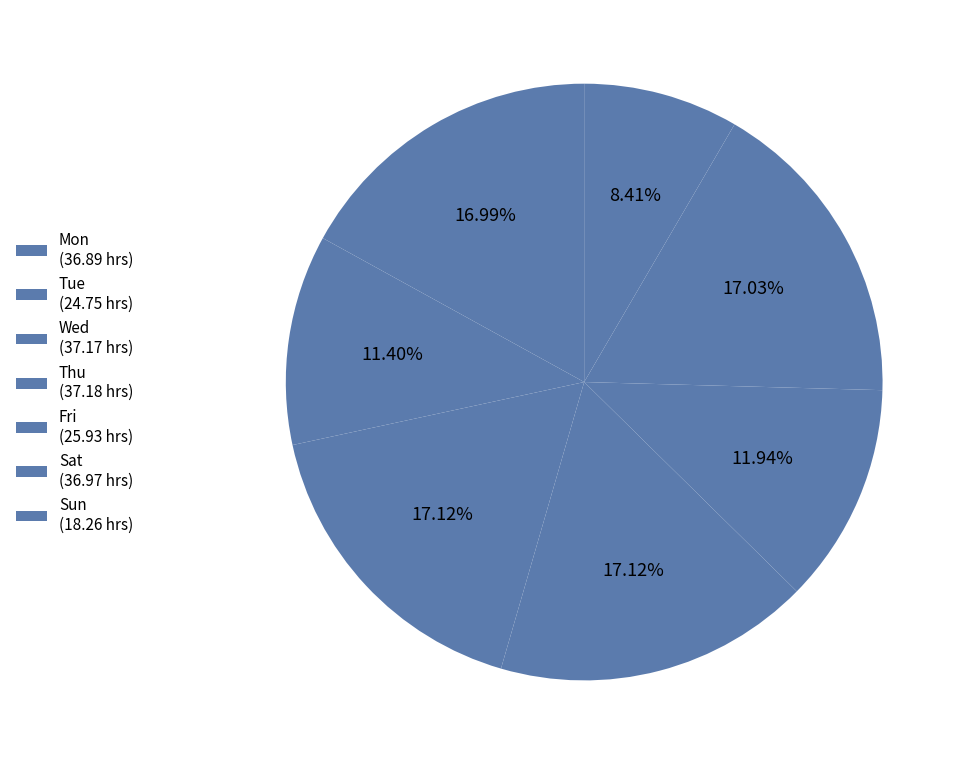

Which slice is the smallest?

31-Sun